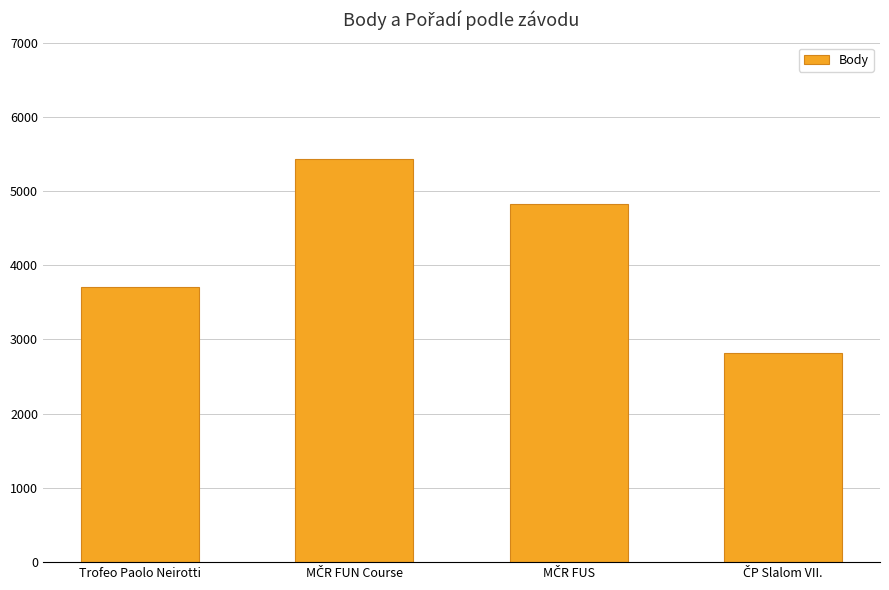

What is the value of the 1st bar from the left?

3713